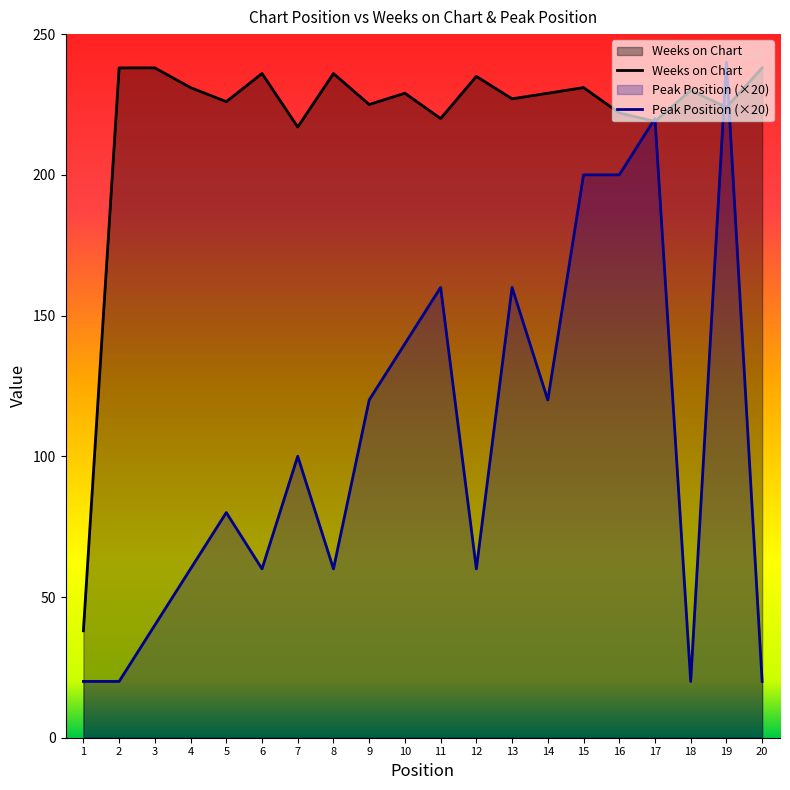

How many lines are shown in the chart?

2